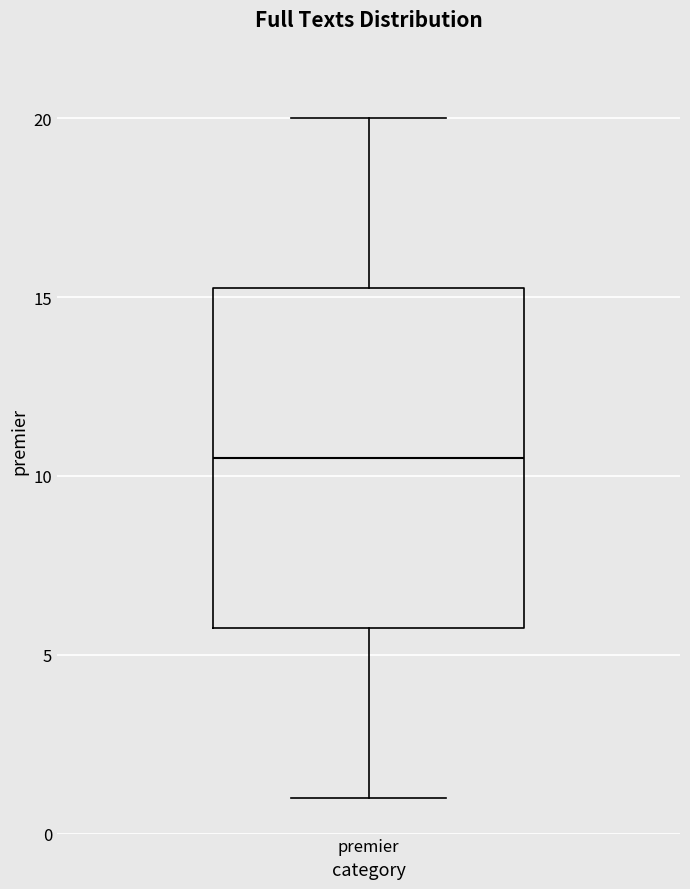

Where does the lower whisker of the box for premier end on the y-axis? The values are not printed on the chart, so give them approximately, as read against the axis.

1.0